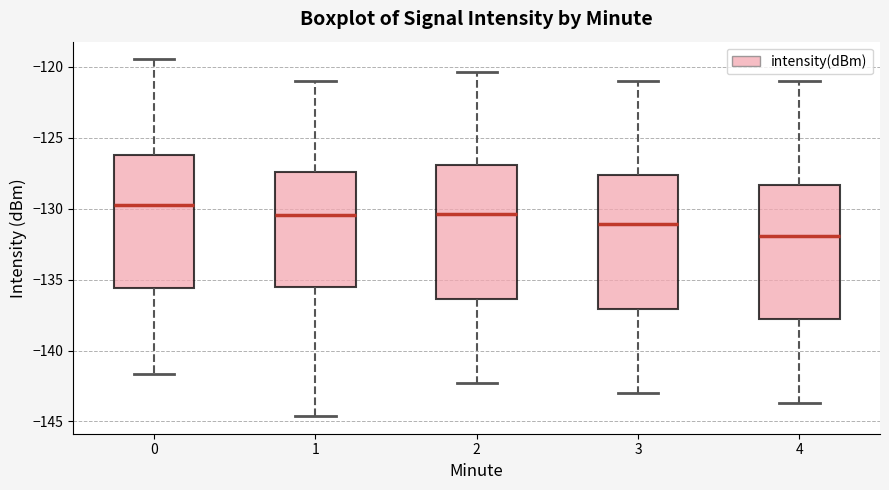

Reading left to right, read every box against the y-axis: the position of its median line, the range the box covers, and the ends of its whiskers. The values are not printed on the chart, so give them approximately, as read against the axis.

0: median -129.5, box -135.5 to -126.0, whiskers -141.5 to -119.5
1: median -130.5, box -135.5 to -127.5, whiskers -144.5 to -121.0
2: median -130.5, box -136.5 to -127.0, whiskers -142.5 to -120.5
3: median -131.0, box -137.0 to -127.5, whiskers -143.0 to -121.0
4: median -132.0, box -138.0 to -128.5, whiskers -143.5 to -121.0